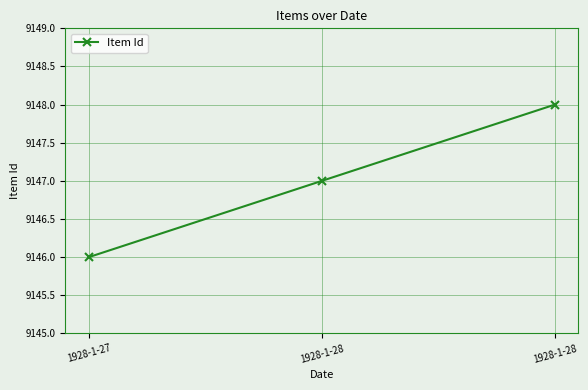

How many values are below 9147?

1